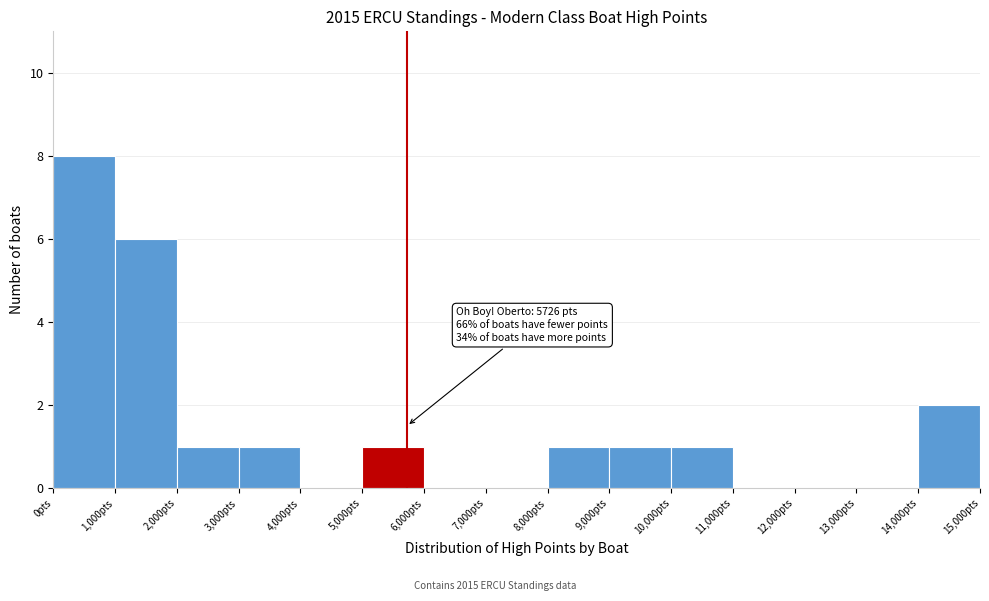

Over which range of the x-axis is the bar tallest?

0 to 1000